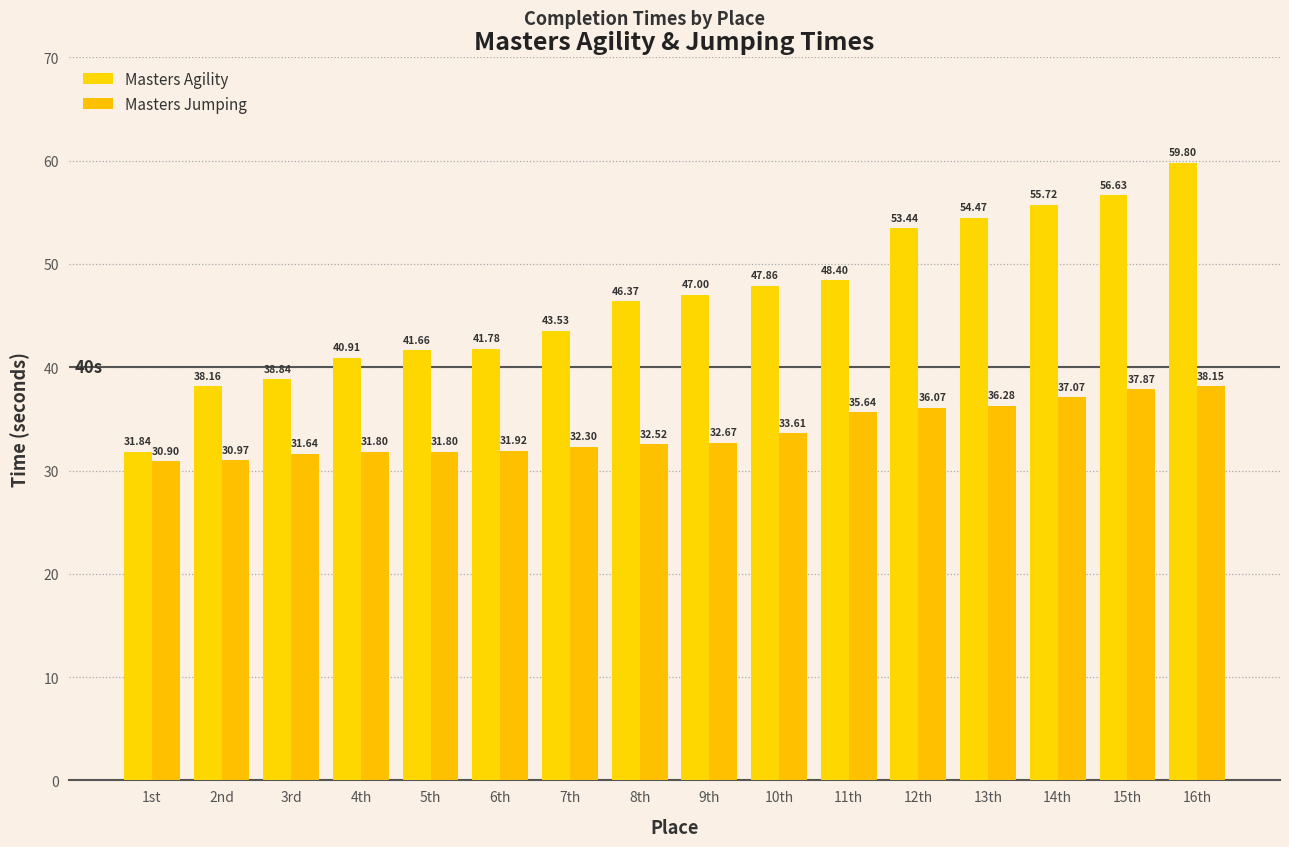

What is the maximum value shown in the chart?

59.8